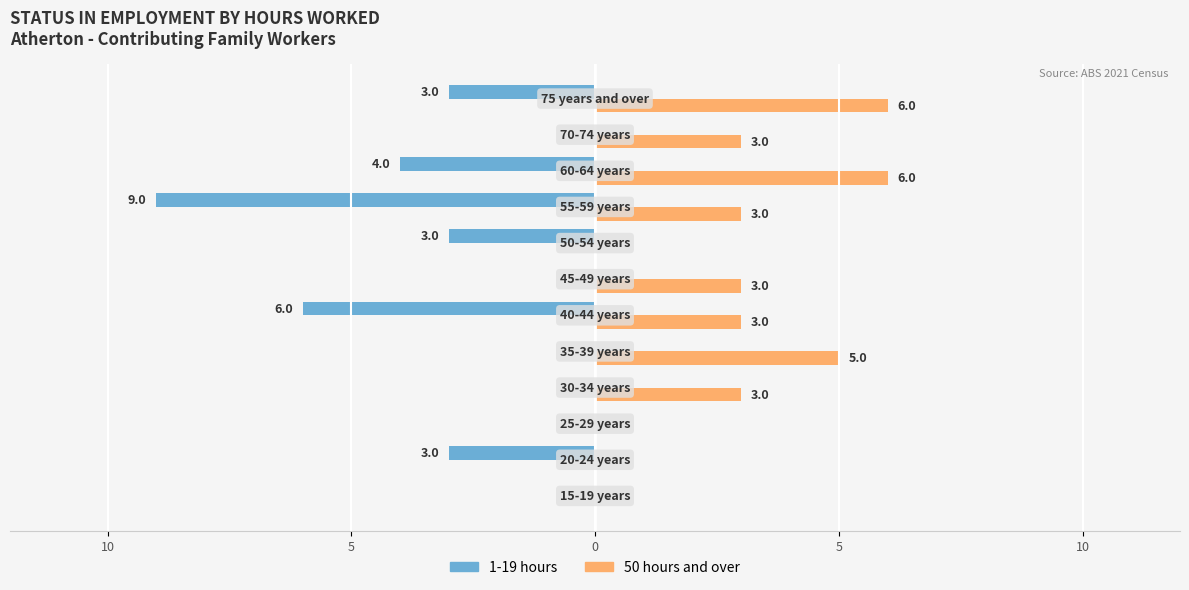

What are all the series names shown in the legend?

1-19 hours, 50 hours and over